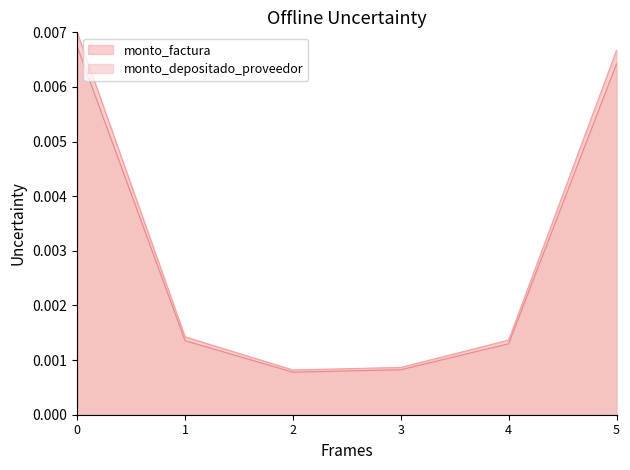

Which series has the largest range (max minus min)?

monto_factura